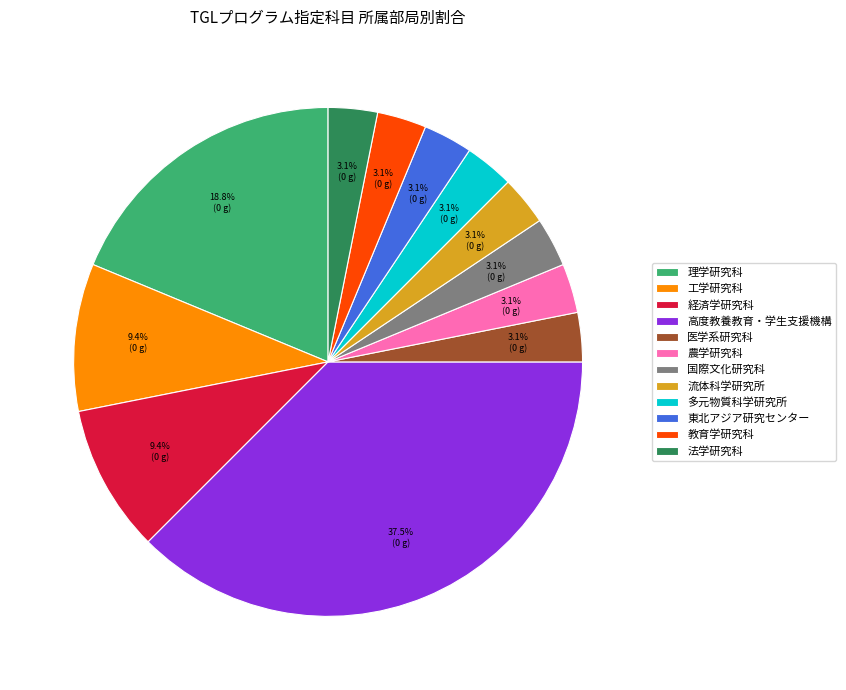

Do 多元物質科学研究所 and 高度教養教育・学生支援機構 together represent more than half of the pie?

No